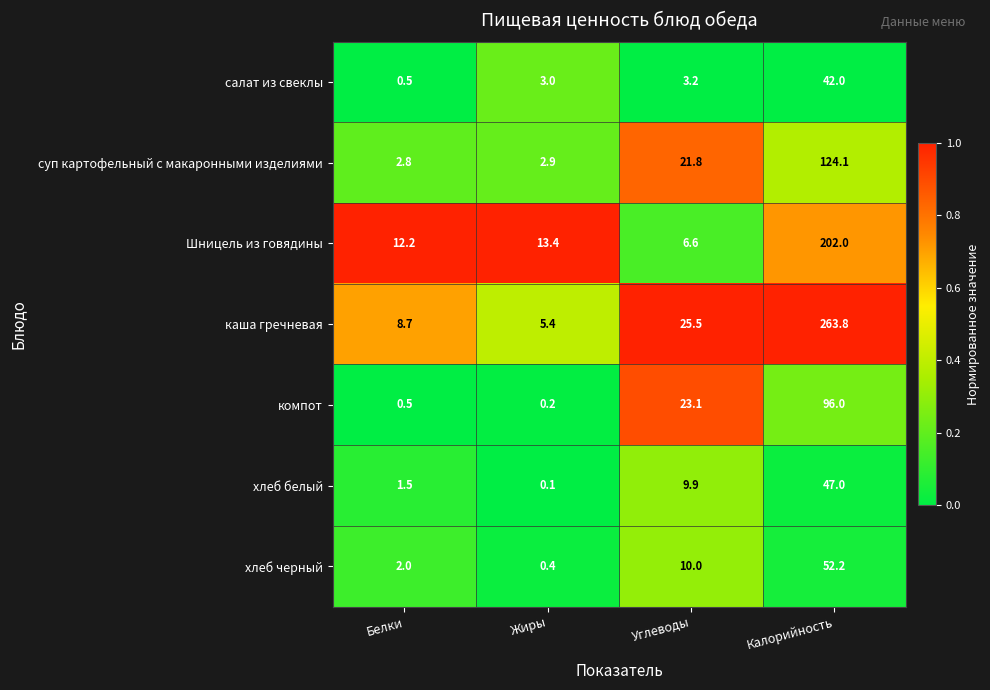

Rank the categories by компот value from lowest to highest.

Жиры, Белки, Углеводы, Калорийность